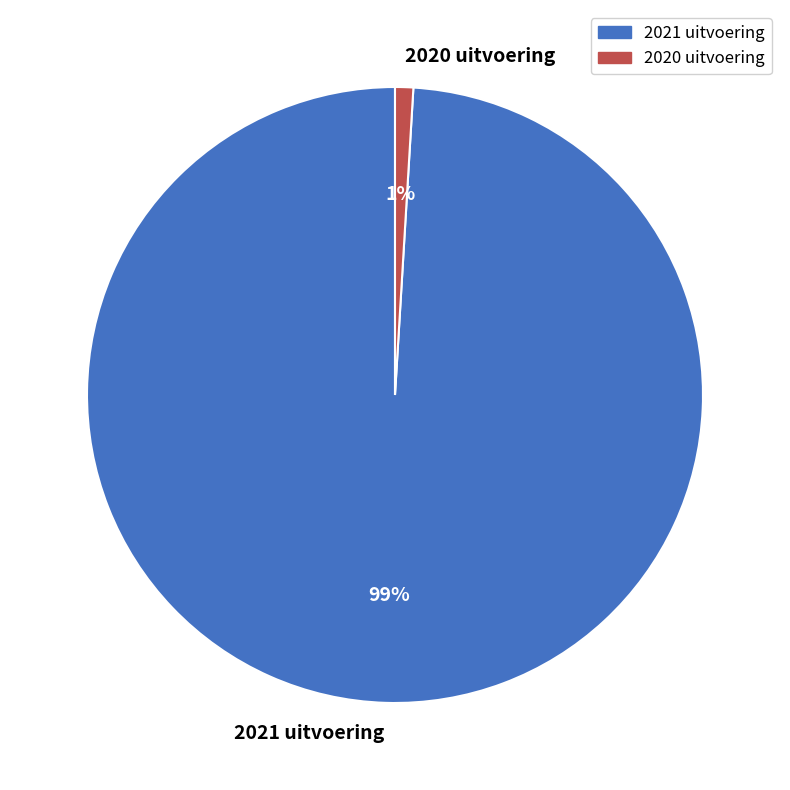

To the nearest percent, what is the combined percentage of 2020 uitvoering and 2021 uitvoering?

100%